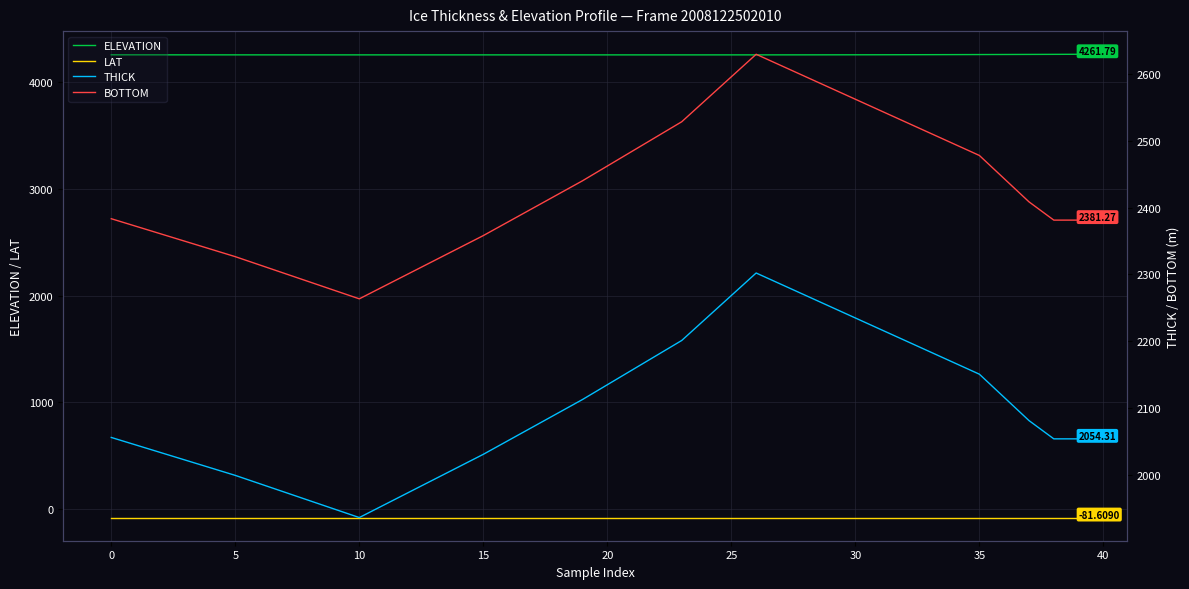

Which series changed the most between 20 and 23?

THICK